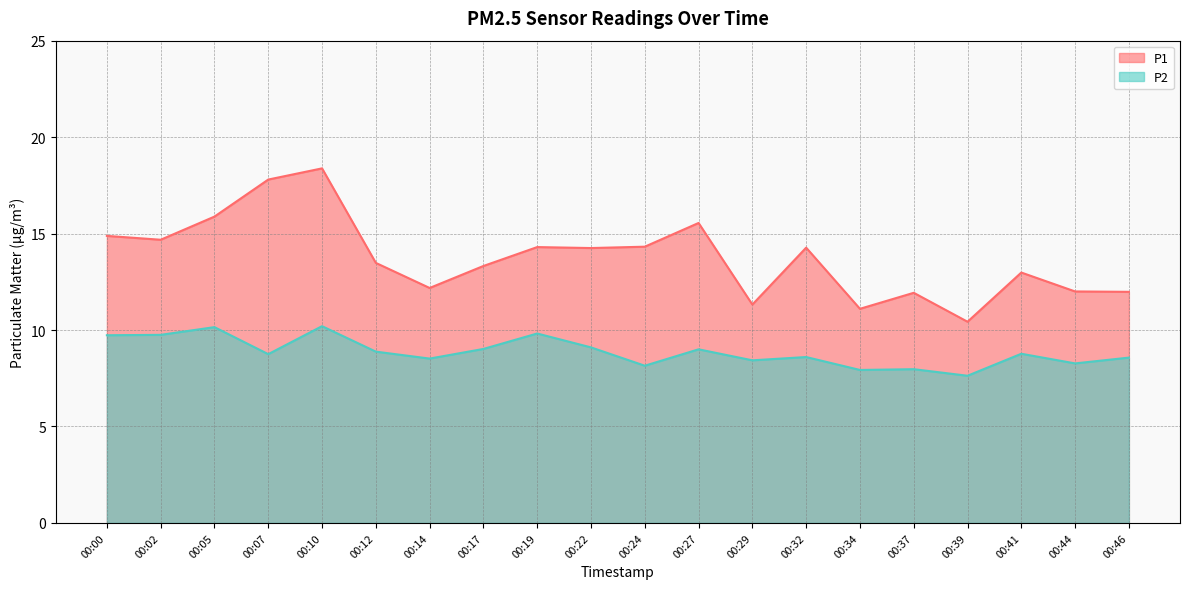

The P2 series shows 13.2 at 00:37. True or false?

False